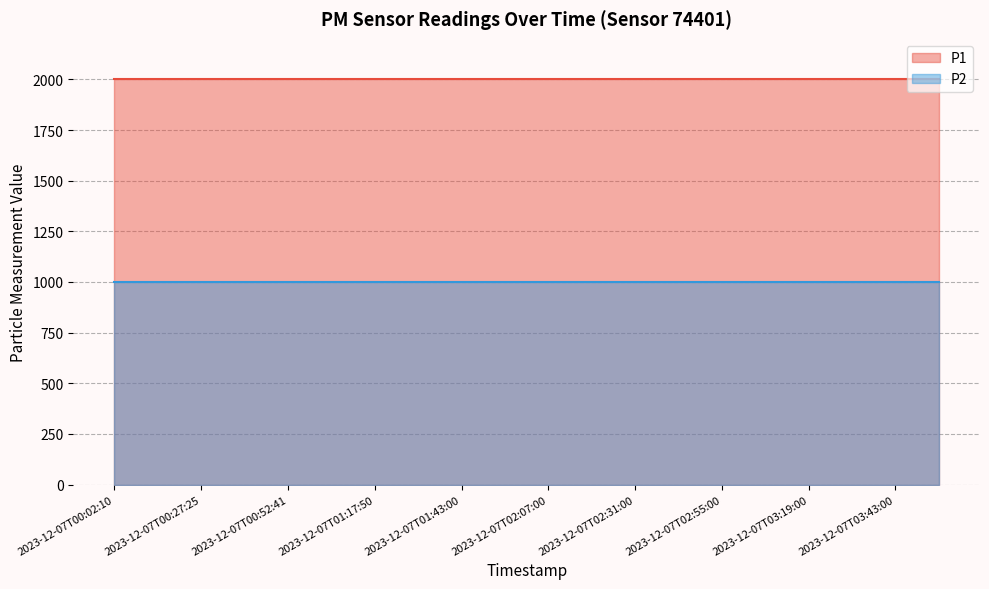

What is the total value across all series at 2023-12-07T02:55:00?

2999.8